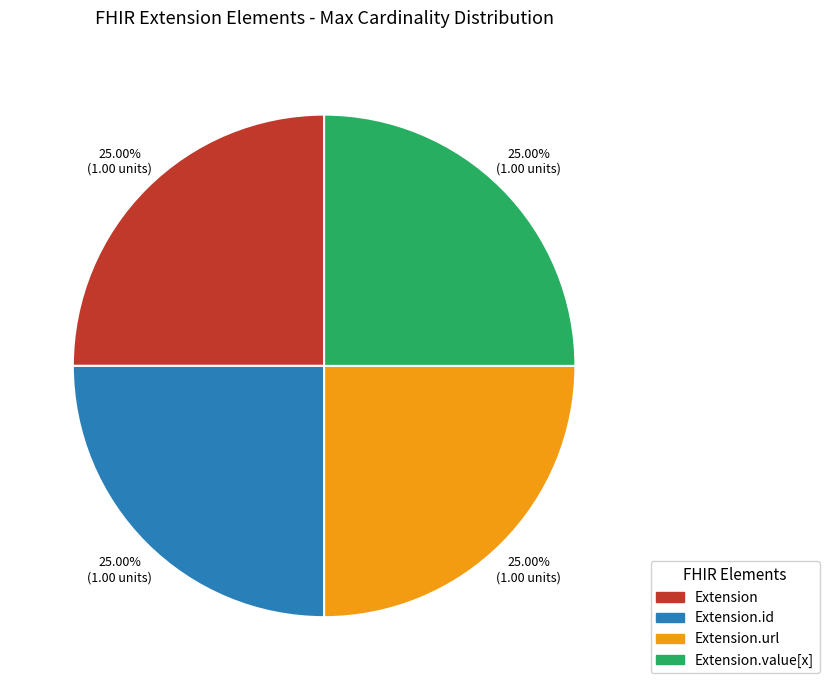

Combined, what portion of the pie is Extension.value[x] and Extension?

50.0%